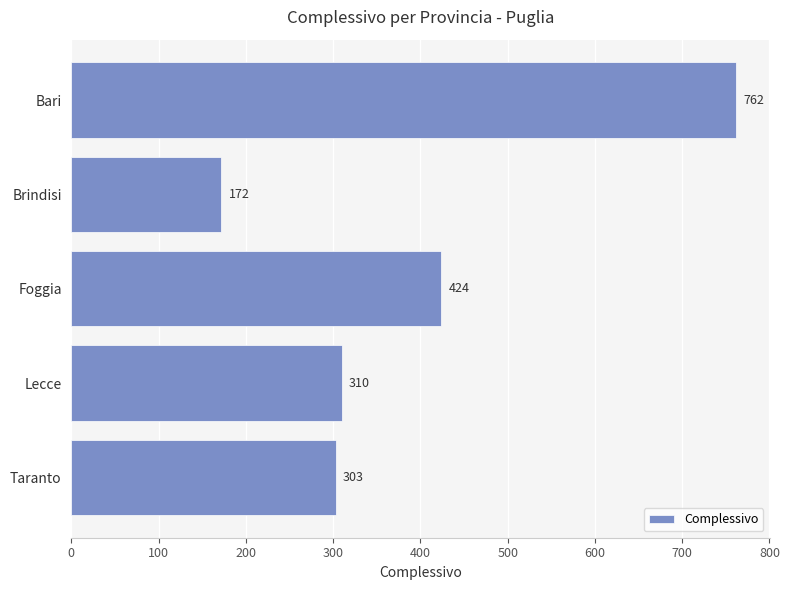

The chart shows a value of 193 at Bari. True or false?

False